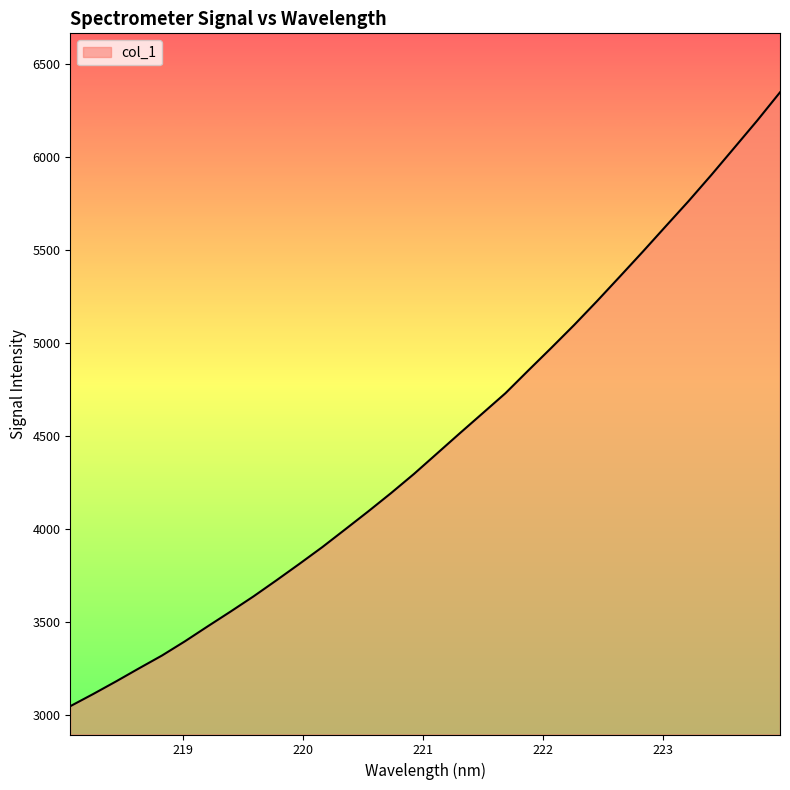

True or false: there are more than 0 points higher than both neighbors.

False